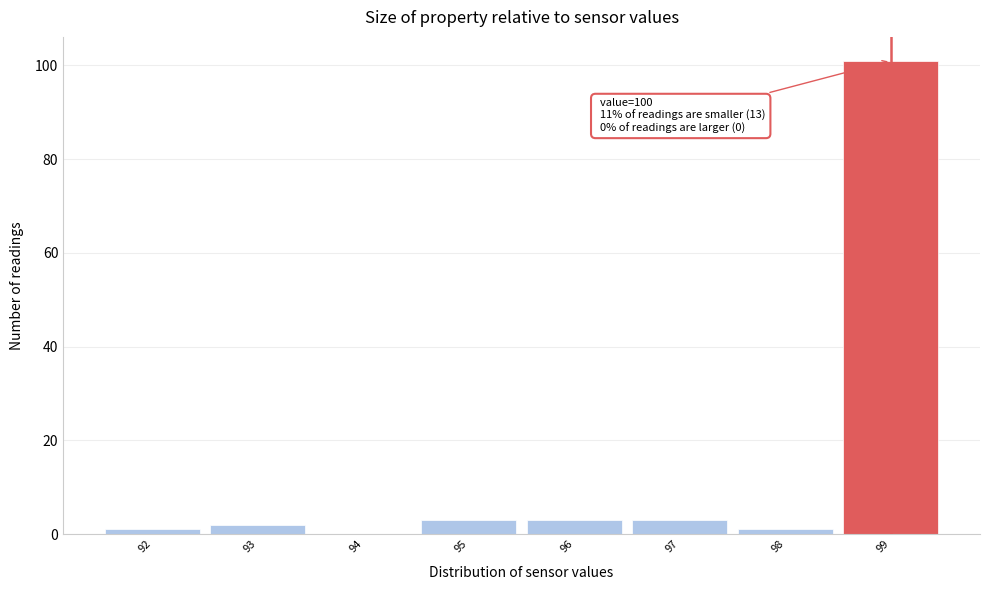

Reading left to right, transcribe all the data shown in this chart.

92=1	93=2	94=0	95=3	96=3	97=3	98=1	99=101